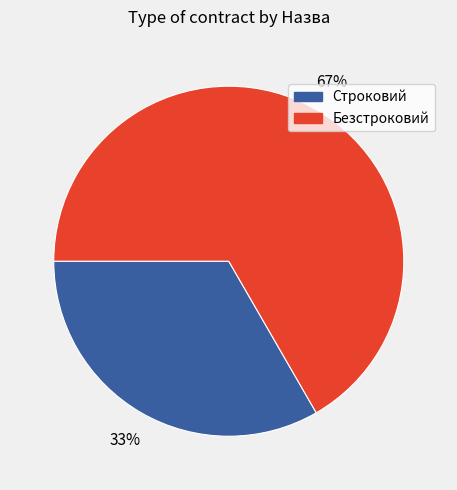

Is the sum of Строковий and Безстроковий greater than half?

Yes